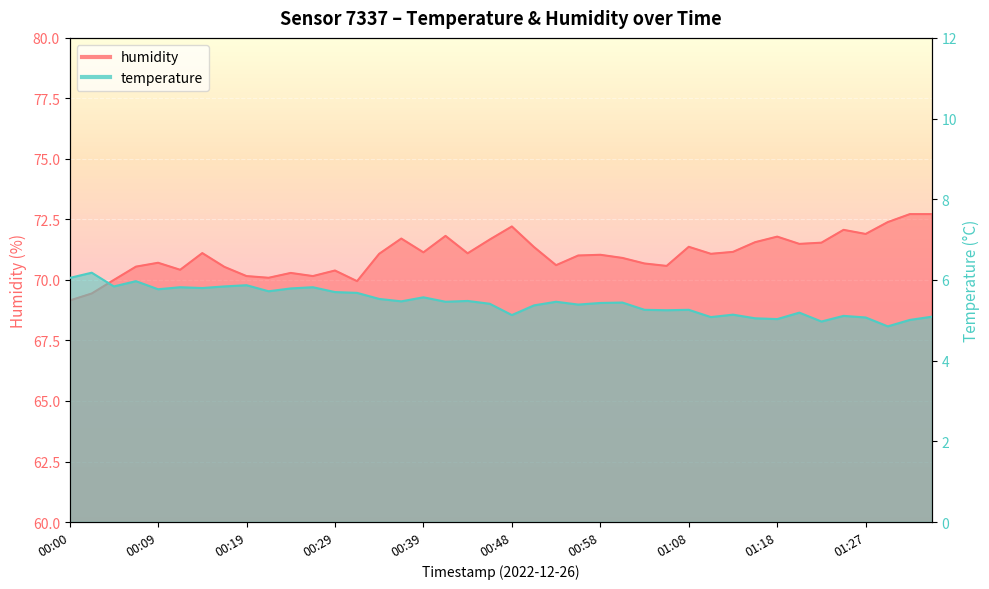

True or false: humidity and temperature cross at least once.

False